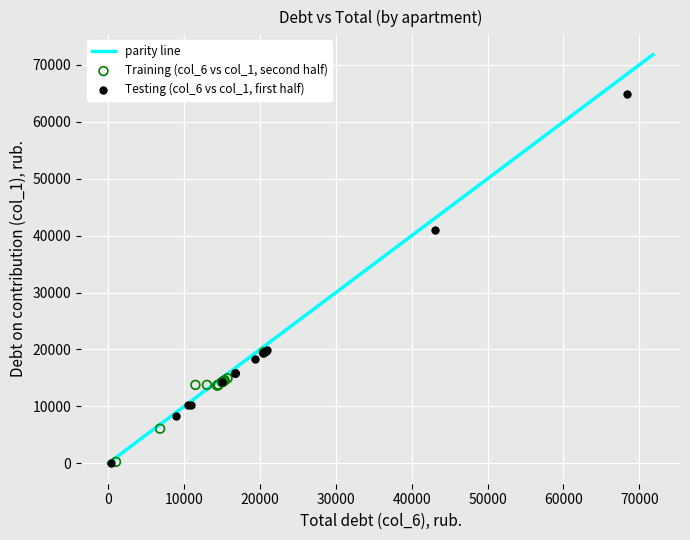

Which series reaches the maximum Y coordinate?

Testing (col_6 vs col_1, first half)